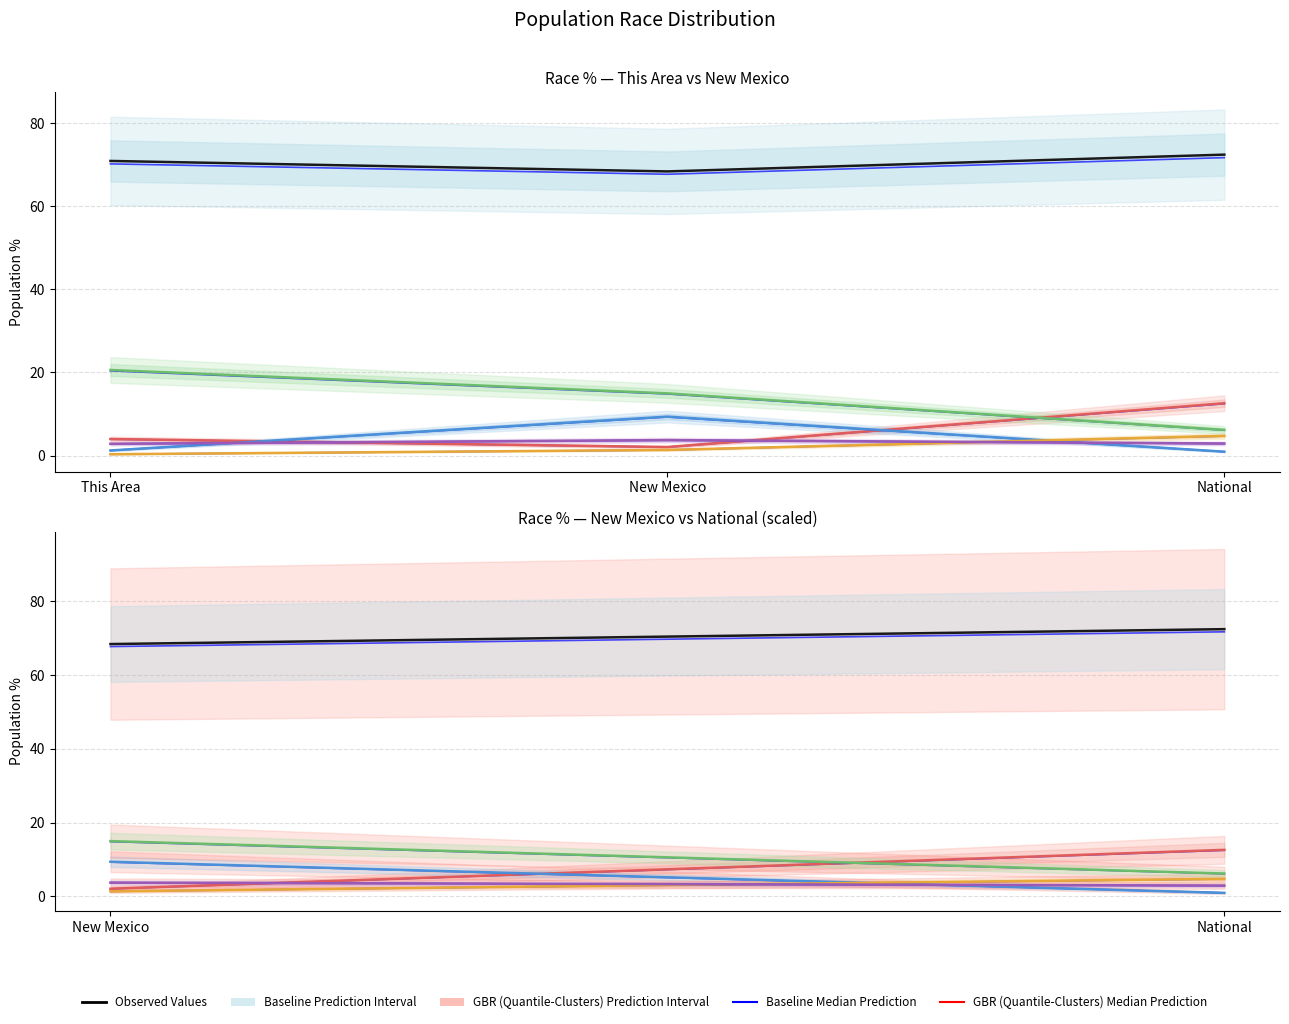

At which label does White alone reach its minimum?

New Mexico